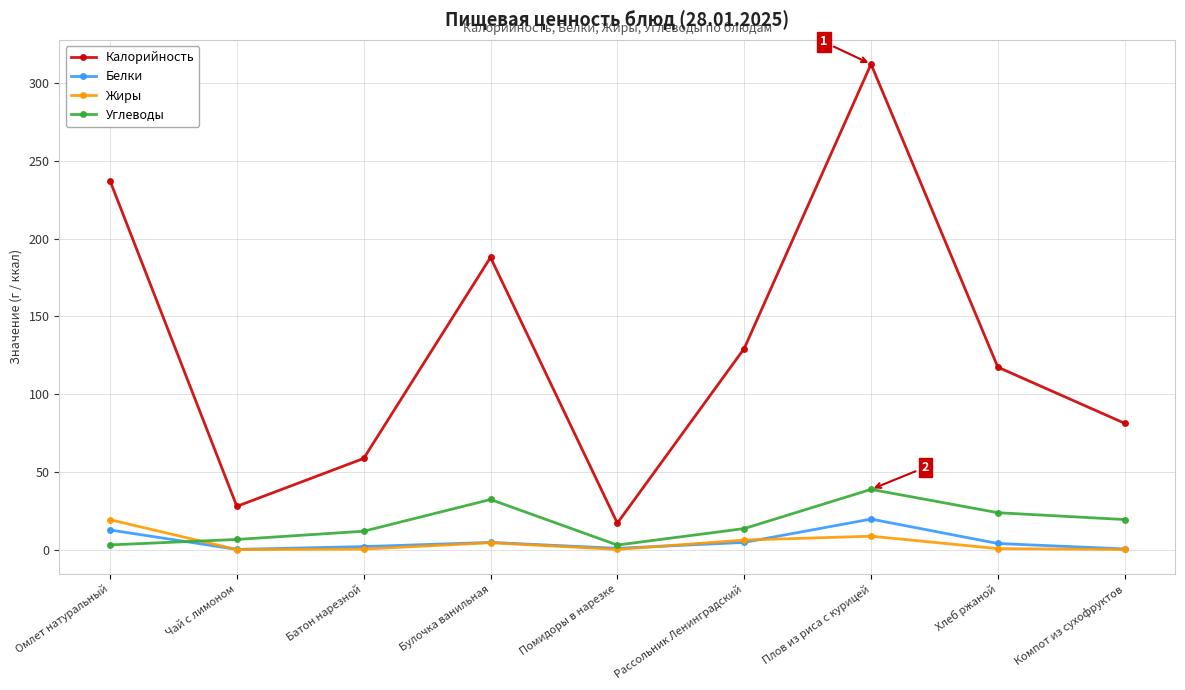

What is the value of the Углеводы point at the 3rd from the left?

11.9